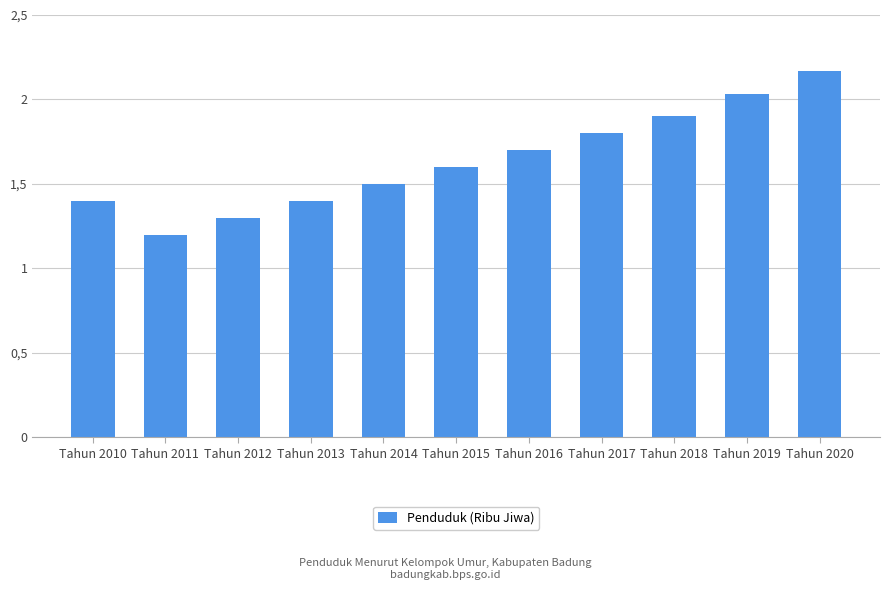

Does the chart contain any negative values?

No